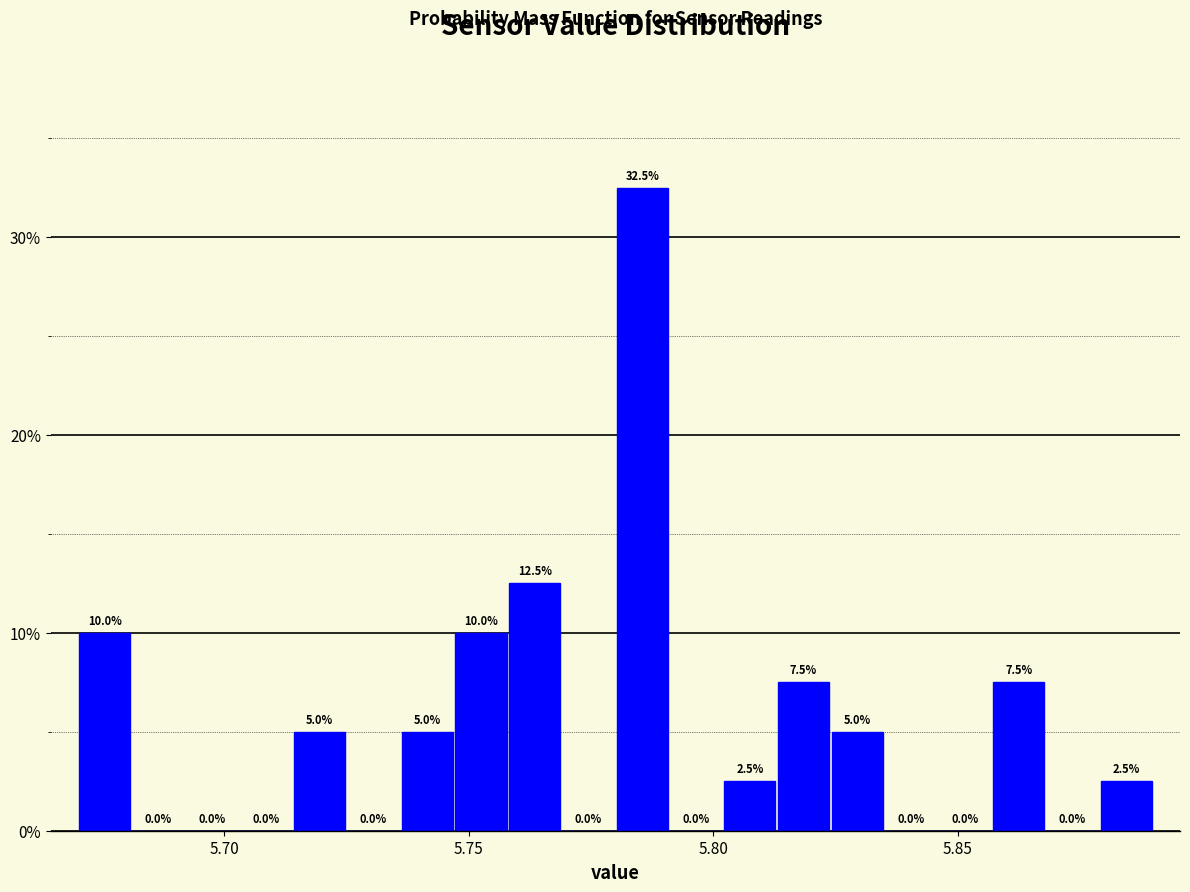

Around what value on the x-axis is the tallest bar? Give the approximate position of its centre, as read against the axis.

5.785